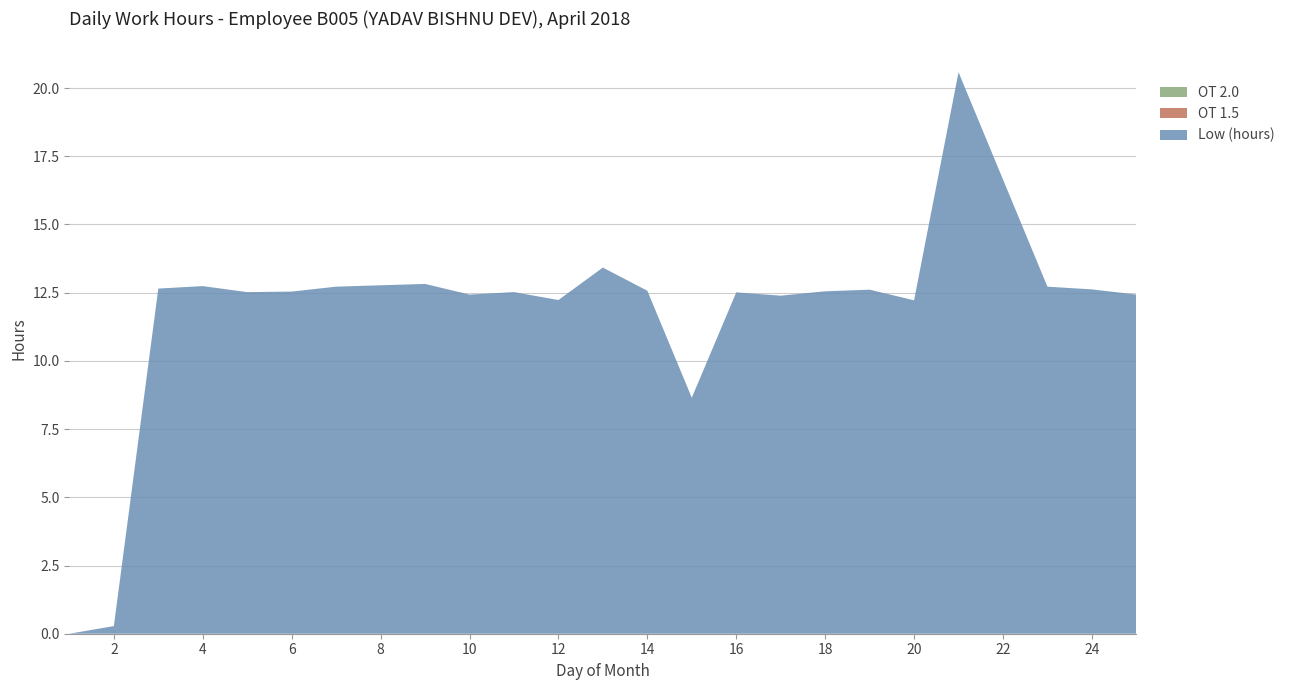

Reading left to right, transcribe all the data shown in this chart.

Low (hours): 0.0	0.3	12.7	12.7	12.5	12.5	12.7	12.8	12.4	12.5	12.2	13.4	12.6	8.7	12.5	12.4	12.6	12.6	12.2	20.6	12.7	12.6	12.4
OT 1.5: 0.0	0.0	0.0	0.0	0.0	0.0	0.0	0.0	0.0	0.0	0.0	0.0	0.0	0.0	0.0	0.0	0.0	0.0	0.0	0.0	0.0	0.0	0.0
OT 2.0: 0.0	0.0	0.0	0.0	0.0	0.0	0.0	0.0	0.0	0.0	0.0	0.0	0.0	0.0	0.0	0.0	0.0	0.0	0.0	0.0	0.0	0.0	0.0